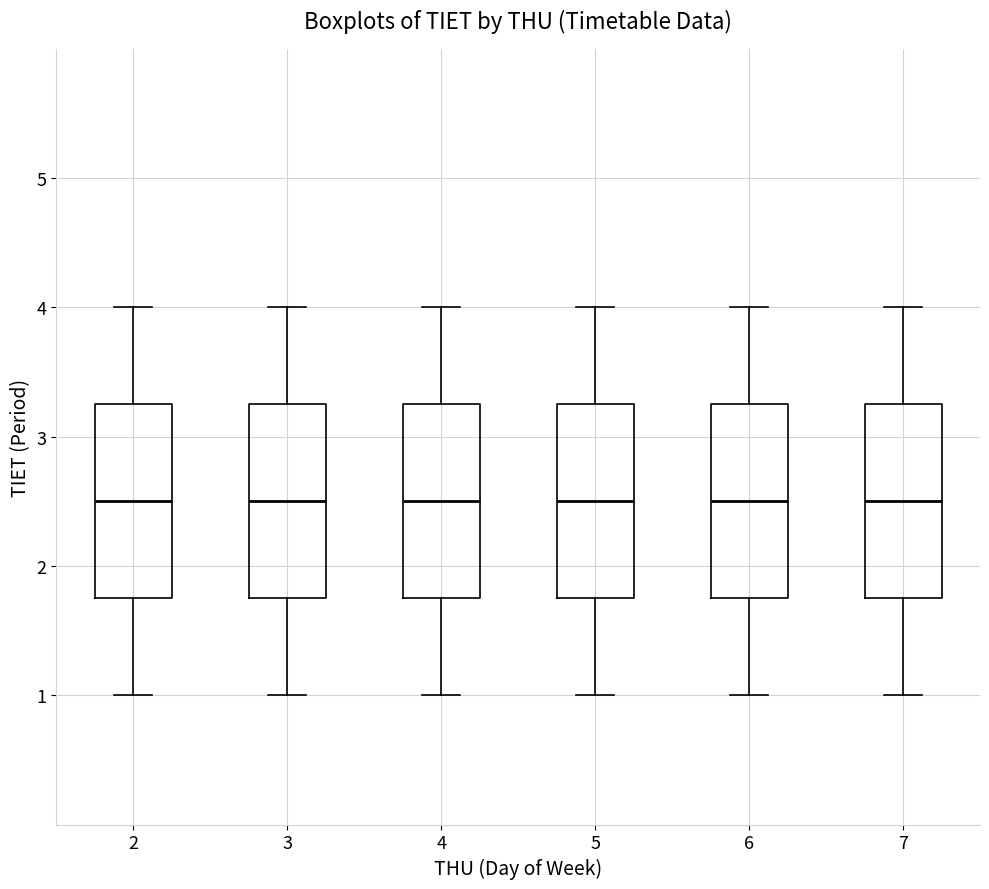

Reading left to right, transcribe this box plot: for each box, give where its median line is, the range the box spans, and where its two whiskers end, as read against the y-axis. The values are not printed on the chart, so give them approximately, as read against the axis.

2: median 2.5, box 1.8 to 3.3, whiskers 1.0 to 4.0
3: median 2.5, box 1.8 to 3.3, whiskers 1.0 to 4.0
4: median 2.5, box 1.8 to 3.3, whiskers 1.0 to 4.0
5: median 2.5, box 1.8 to 3.3, whiskers 1.0 to 4.0
6: median 2.5, box 1.8 to 3.3, whiskers 1.0 to 4.0
7: median 2.5, box 1.8 to 3.3, whiskers 1.0 to 4.0